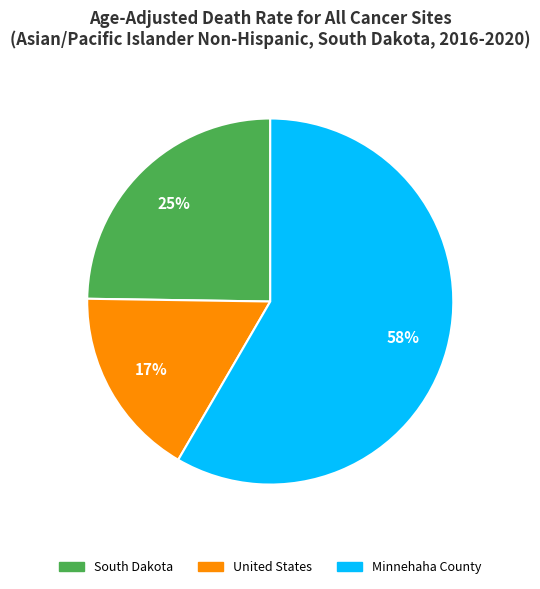

Is the sum of United States and South Dakota greater than half?

No